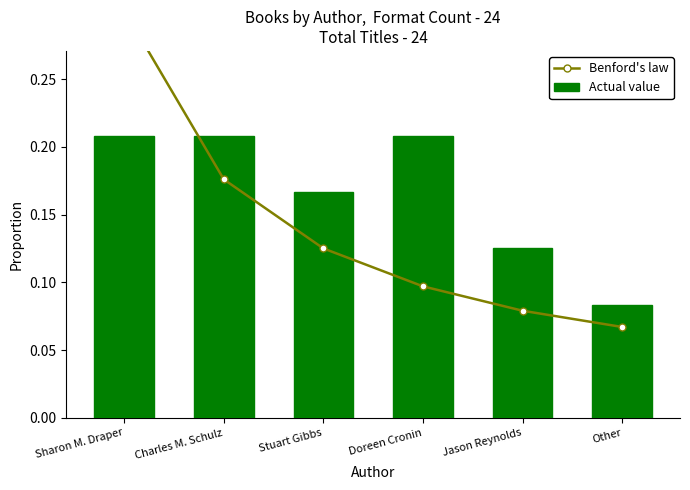

Which series has the widest spread of values?

Benford's law